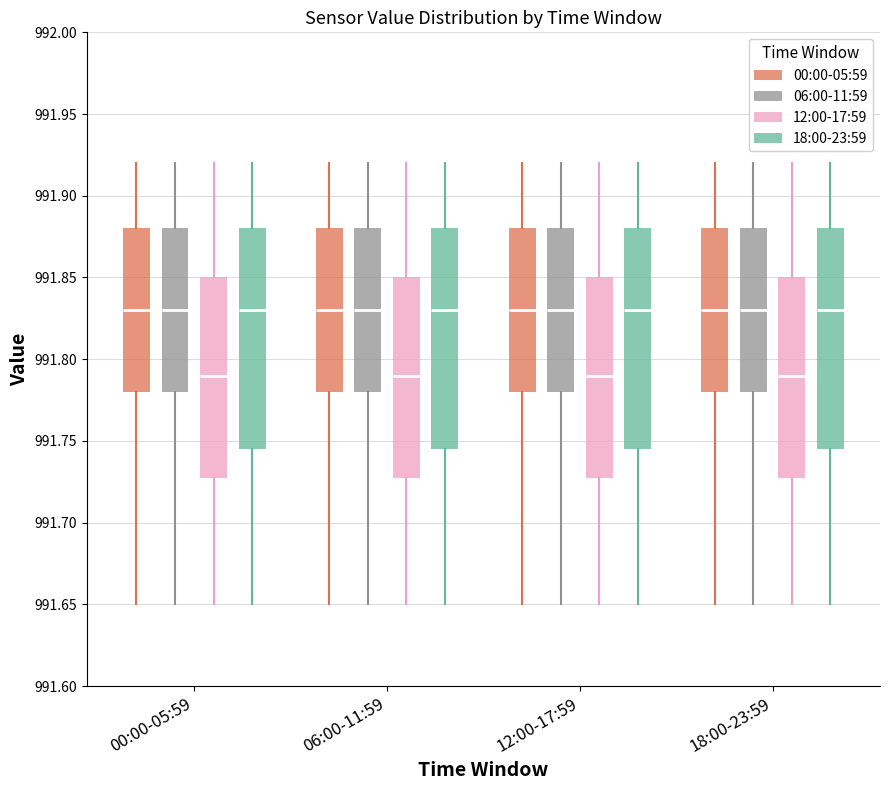

Reading left to right, read every box against the y-axis: the position of its median line, the range the box covers, and the ends of its whiskers. The values are not printed on the chart, so give them approximately, as read against the axis.

00:00-05:59 (00:00-05:59): median 991.830, box 991.780 to 991.880, whiskers 991.650 to 991.920
00:00-05:59 (06:00-11:59): median 991.830, box 991.780 to 991.880, whiskers 991.650 to 991.920
00:00-05:59 (12:00-17:59): median 991.790, box 991.730 to 991.850, whiskers 991.650 to 991.920
00:00-05:59 (18:00-23:59): median 991.830, box 991.745 to 991.880, whiskers 991.650 to 991.920
06:00-11:59 (00:00-05:59): median 991.830, box 991.780 to 991.880, whiskers 991.650 to 991.920
06:00-11:59 (06:00-11:59): median 991.830, box 991.780 to 991.880, whiskers 991.650 to 991.920
06:00-11:59 (12:00-17:59): median 991.790, box 991.730 to 991.850, whiskers 991.650 to 991.920
06:00-11:59 (18:00-23:59): median 991.830, box 991.745 to 991.880, whiskers 991.650 to 991.920
12:00-17:59 (00:00-05:59): median 991.830, box 991.780 to 991.880, whiskers 991.650 to 991.920
12:00-17:59 (06:00-11:59): median 991.830, box 991.780 to 991.880, whiskers 991.650 to 991.920
12:00-17:59 (12:00-17:59): median 991.790, box 991.730 to 991.850, whiskers 991.650 to 991.920
12:00-17:59 (18:00-23:59): median 991.830, box 991.745 to 991.880, whiskers 991.650 to 991.920
18:00-23:59 (00:00-05:59): median 991.830, box 991.780 to 991.880, whiskers 991.650 to 991.920
18:00-23:59 (06:00-11:59): median 991.830, box 991.780 to 991.880, whiskers 991.650 to 991.920
18:00-23:59 (12:00-17:59): median 991.790, box 991.730 to 991.850, whiskers 991.650 to 991.920
18:00-23:59 (18:00-23:59): median 991.830, box 991.745 to 991.880, whiskers 991.650 to 991.920